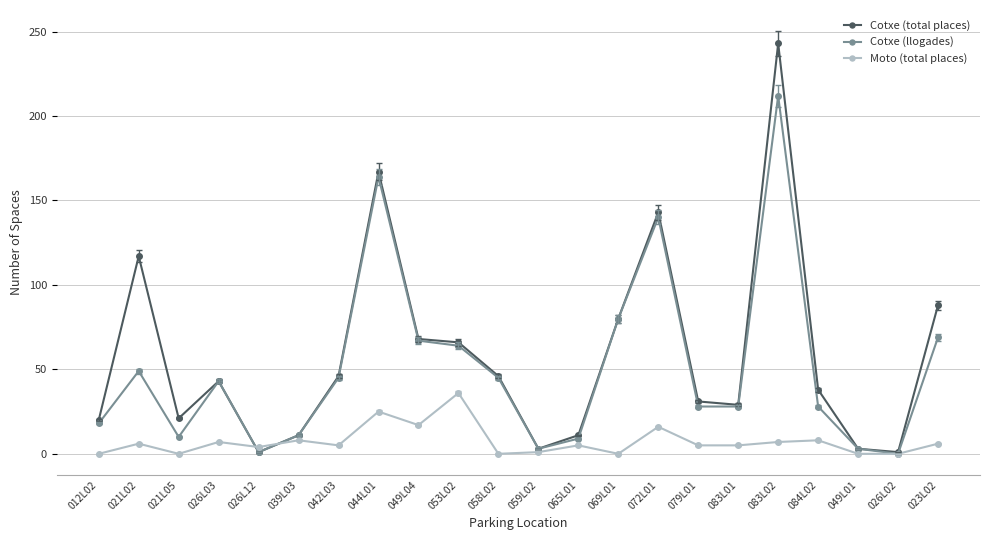

At which category does Moto (total places) reach its first local valley?

021L05